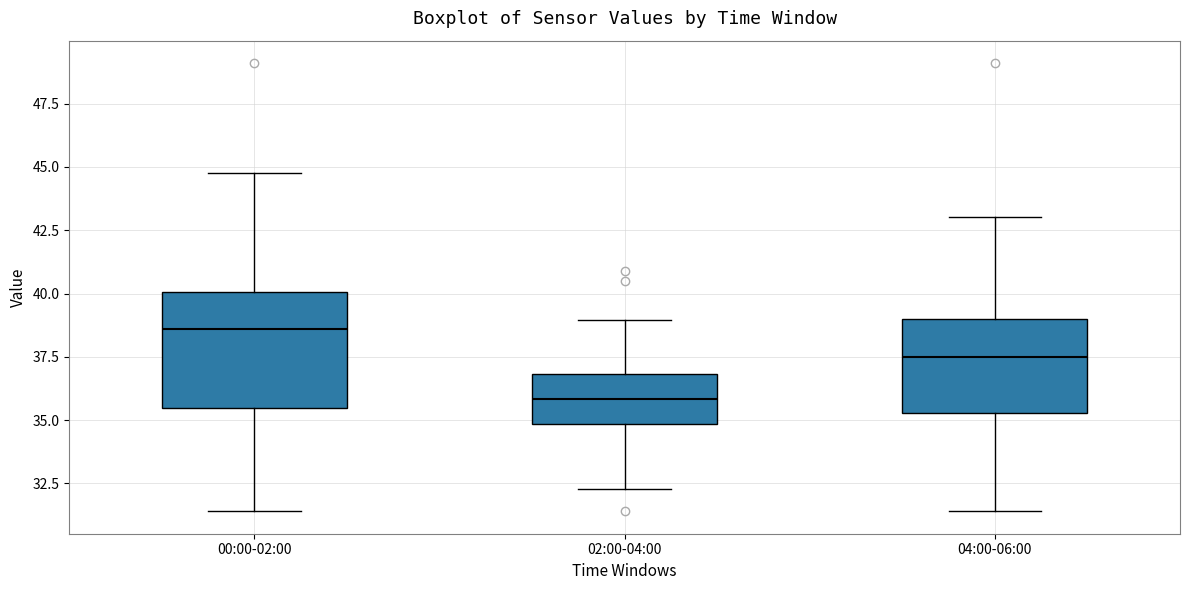

Reading left to right, read every box against the y-axis: the position of its median line, the range the box covers, and the ends of its whiskers. The values are not printed on the chart, so give them approximately, as read against the axis.

00:00-02:00: median 38.5, box 35.5 to 40.0, whiskers 31.5 to 45.0
02:00-04:00: median 36.0, box 35.0 to 37.0, whiskers 32.5 to 39.0
04:00-06:00: median 37.5, box 35.5 to 39.0, whiskers 31.5 to 43.0